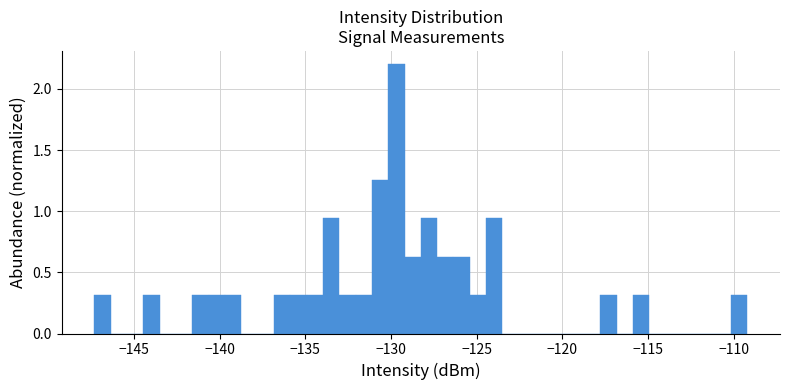

Read against the x-axis, roughly where is the centre of the tallest bar?

-129.5